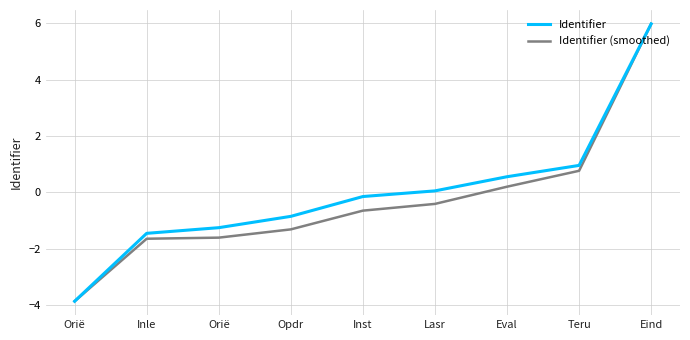

What are all the series names shown in the legend?

Identifier, Identifier (smoothed)